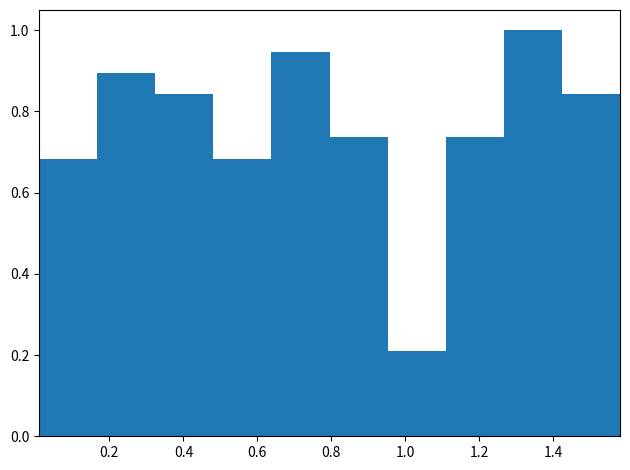

Reading left to right, list every bar in this chart as the range it spans on the x-axis followed by its height. Neither the bar edges nor the heights are printed on the chart, so give them approximately, as read against the axes.

0.02 to 0.16: 0.68
0.16 to 0.32: 0.90
0.32 to 0.48: 0.84
0.48 to 0.64: 0.68
0.64 to 0.80: 0.94
0.80 to 0.96: 0.74
0.96 to 1.10: 0.22
1.10 to 1.26: 0.74
1.26 to 1.42: 1.00
1.42 to 1.58: 0.84